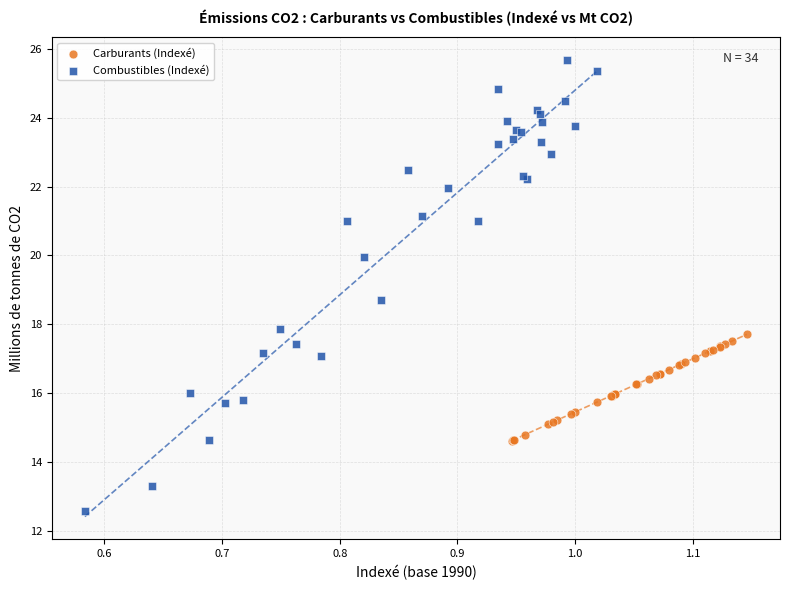

Which series has the widest spread of Y values?

Combustibles (Indexé)